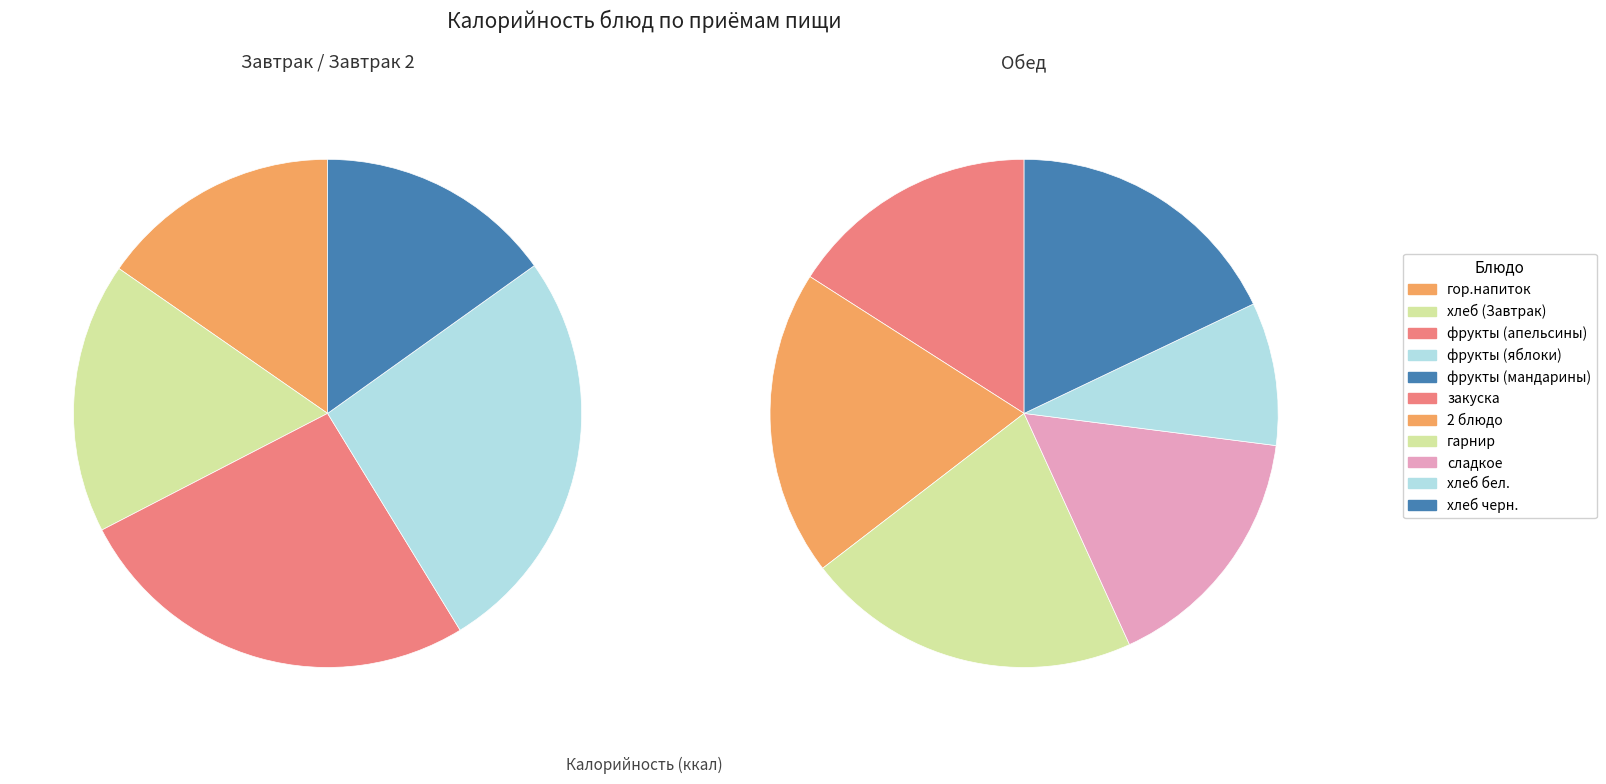

How many segments does this pie chart have?

11